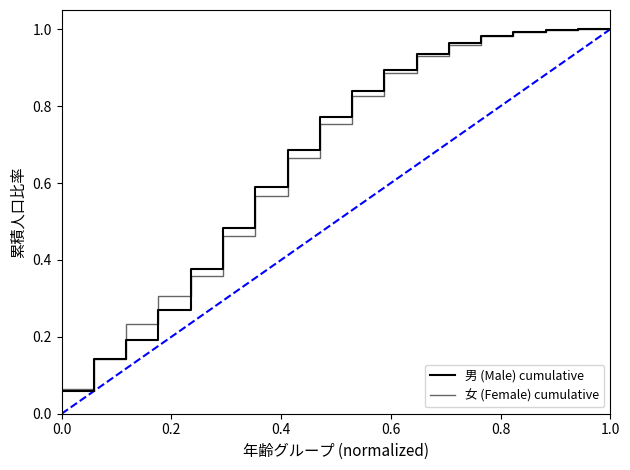

Which series has the largest total across all categories?

男 (Male) cumulative